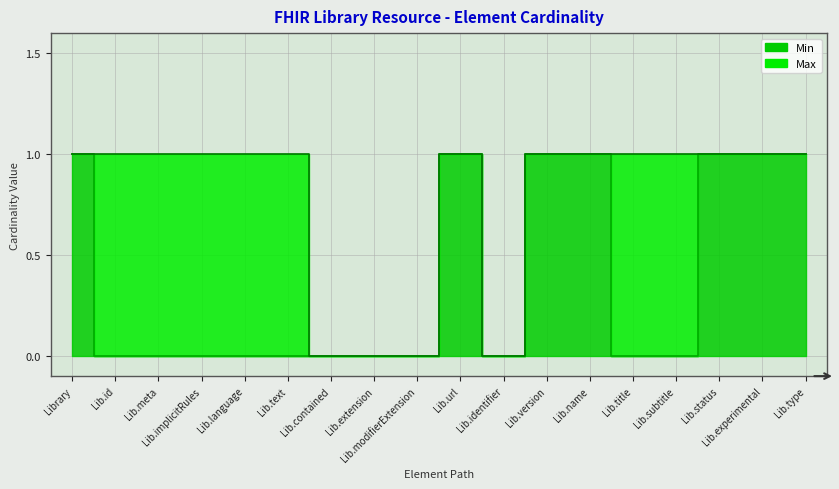

Is the value of Max_numeric at Lib.meta greater than the value of Min at Lib.text?

Yes